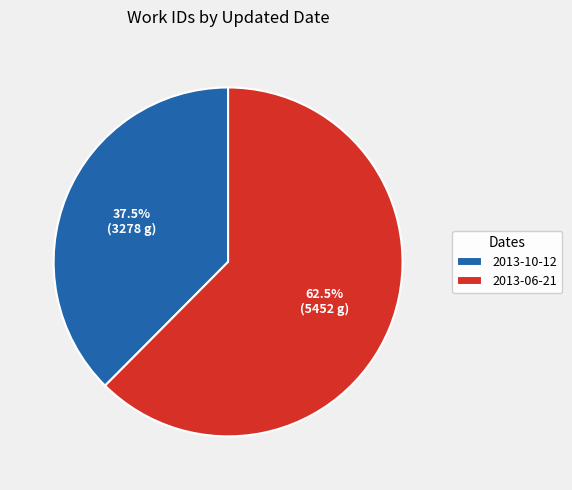

What is the ratio of the value at 2013-06-21 to the value at 2013-10-12?

1.7